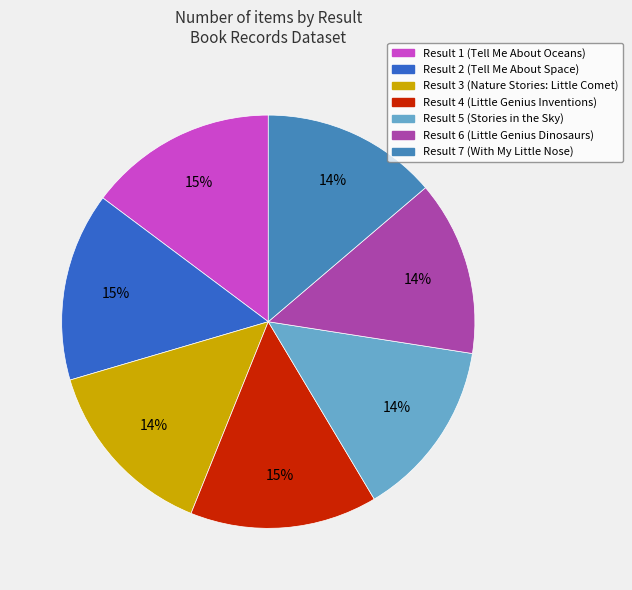

Which has a higher value, Result 1 (Tell Me About Oceans) or Result 6 (Little Genius Dinosaurs)?

Result 1 (Tell Me About Oceans)